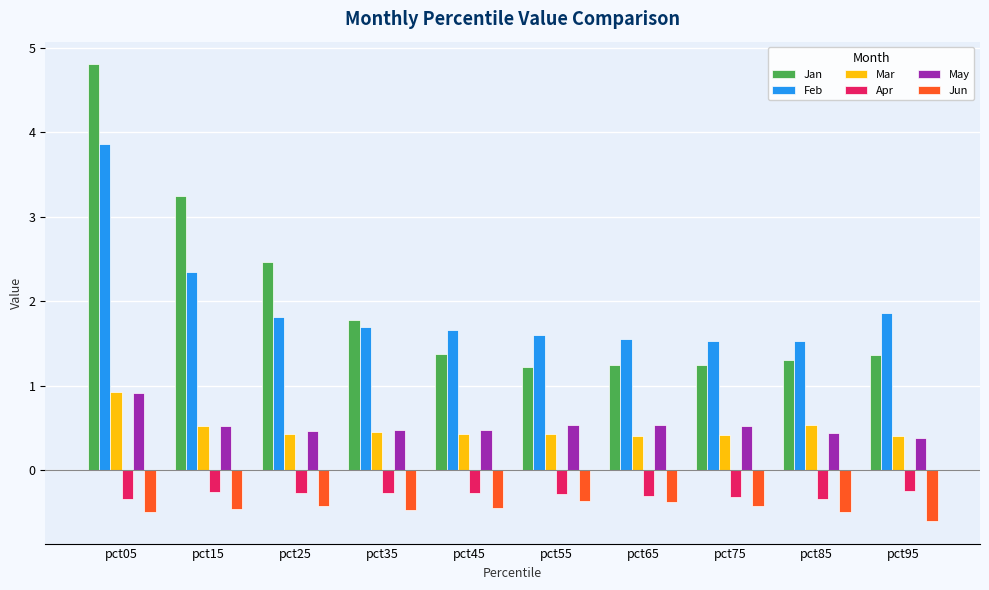

True or false: Jun has a value of -0.7 at pct85.

False